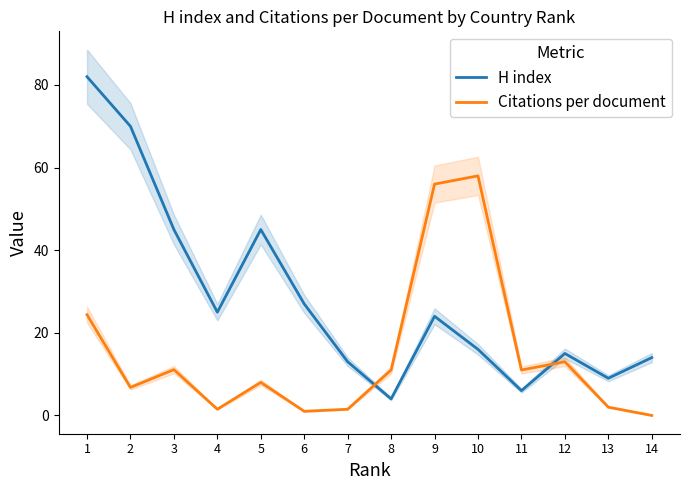

Which series has the largest total across all categories?

H index